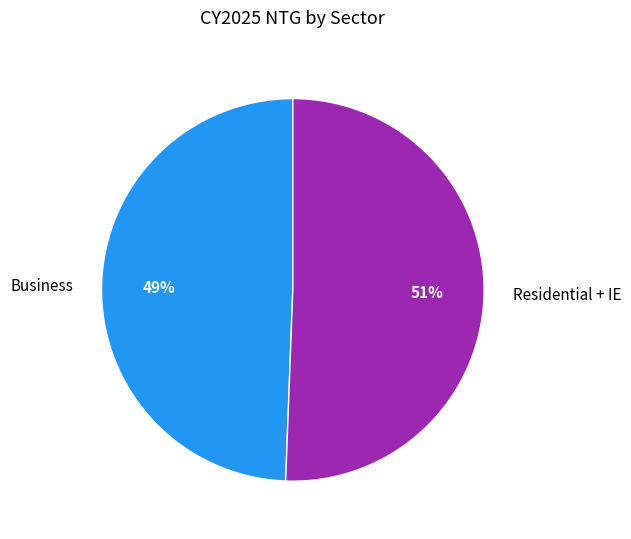

Between Business and Residential + IE, which is larger?

Residential + IE